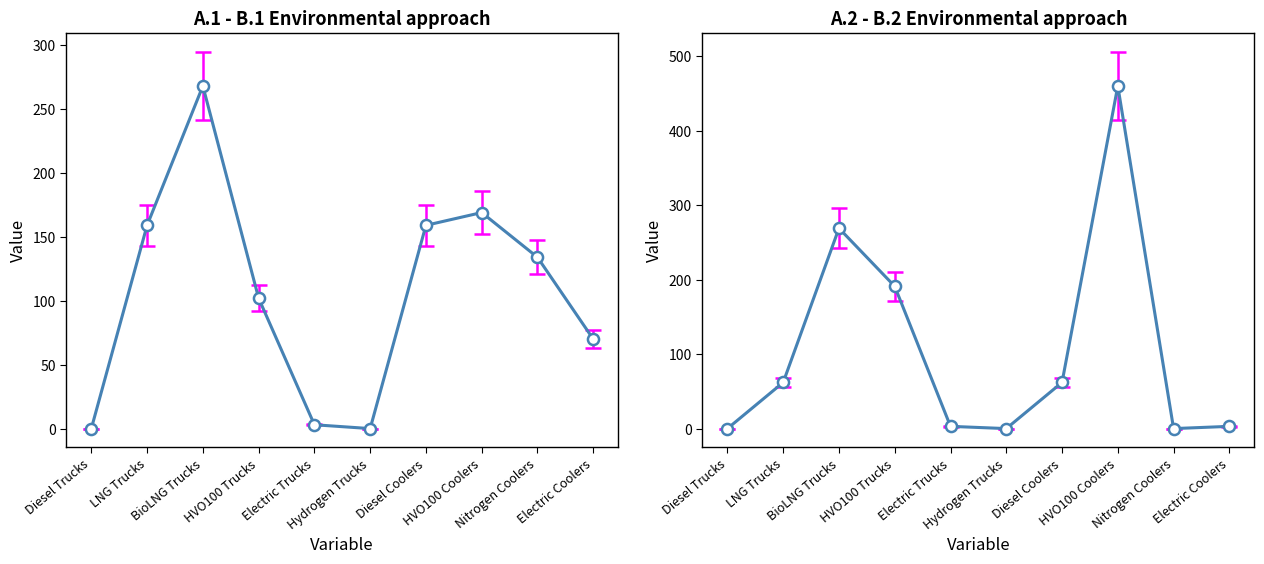

Which series has the largest total across all categories?

A.1 Environmental